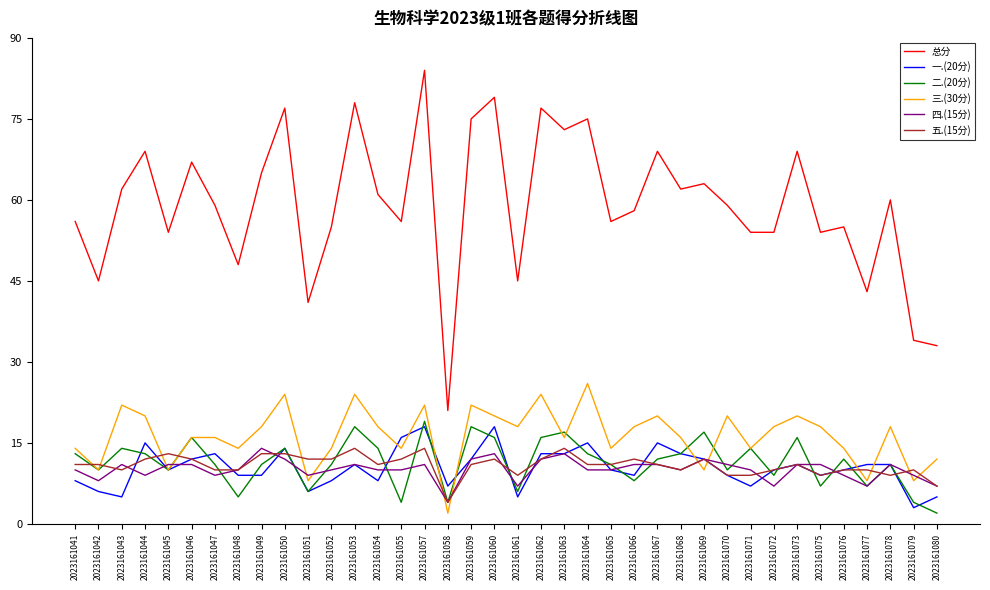

True or false: 总分 and 一.(20分) cross at least once.

False